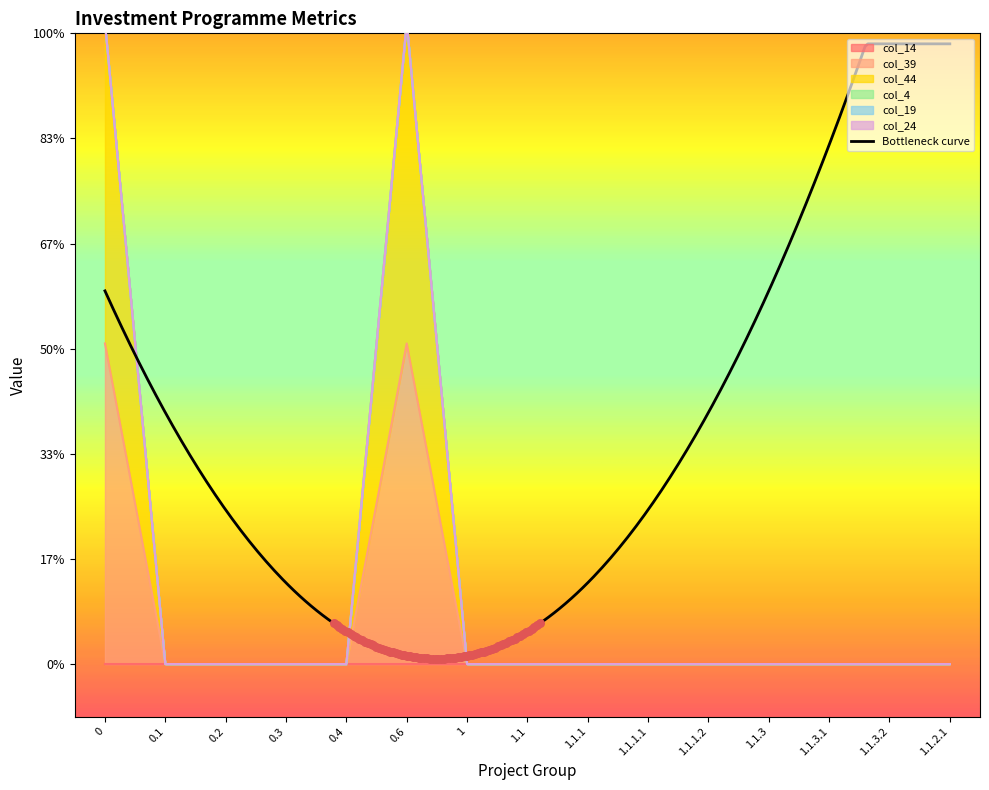

What are all the series names shown in the legend?

col_14, col_39, col_44, col_4, col_19, col_24